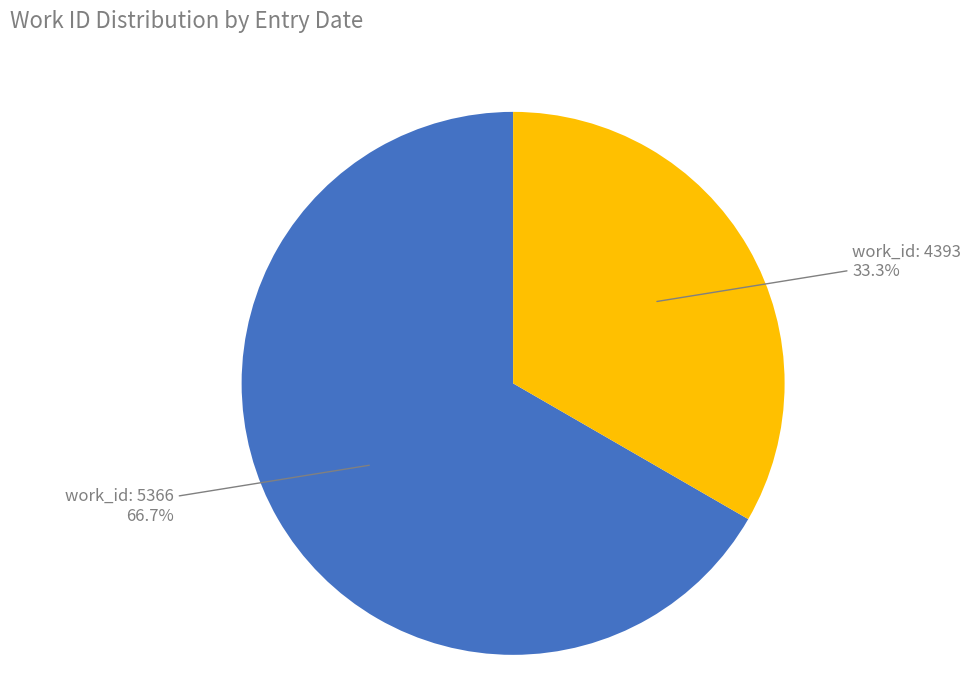

How many slices are in this pie chart?

2